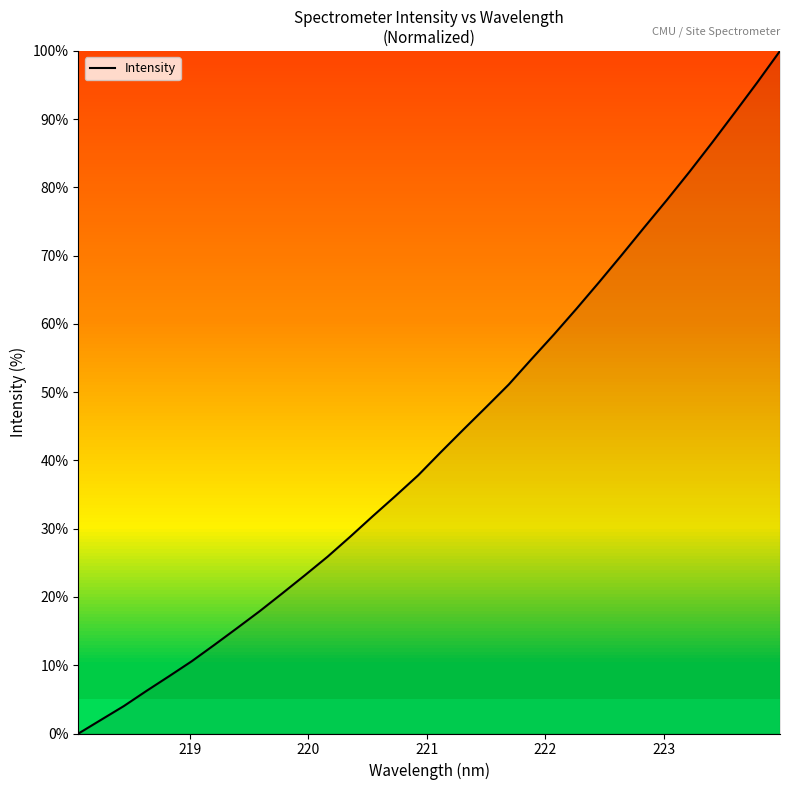

What is the greatest value displayed?

100.0